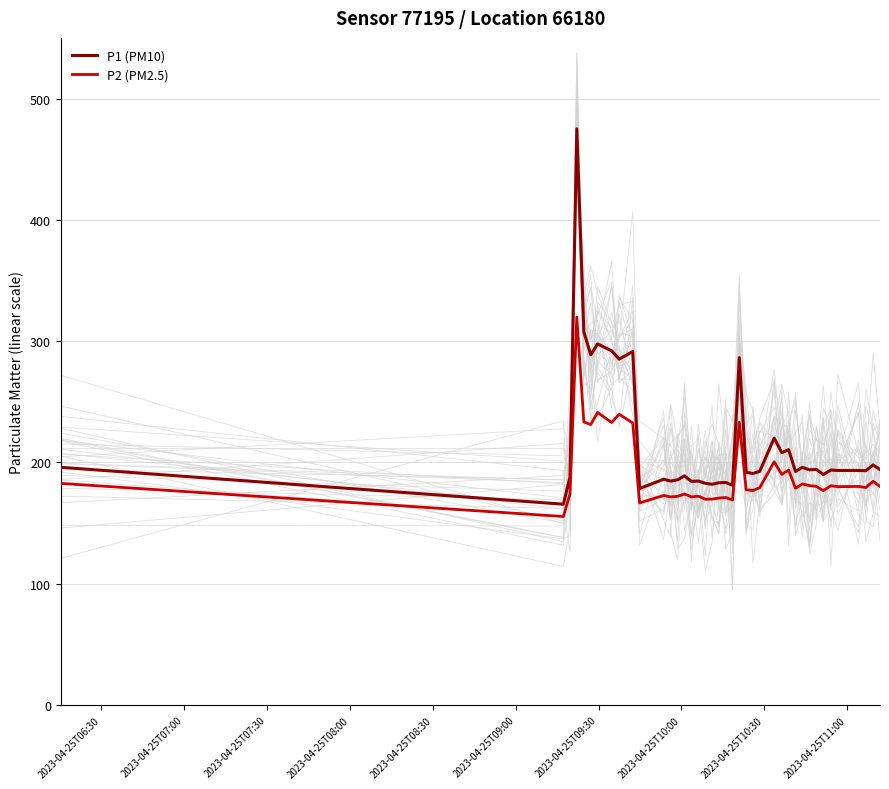

Rank the series by their maximum value, from lowest to highest.

P2 (PM2.5), P1 (PM10)